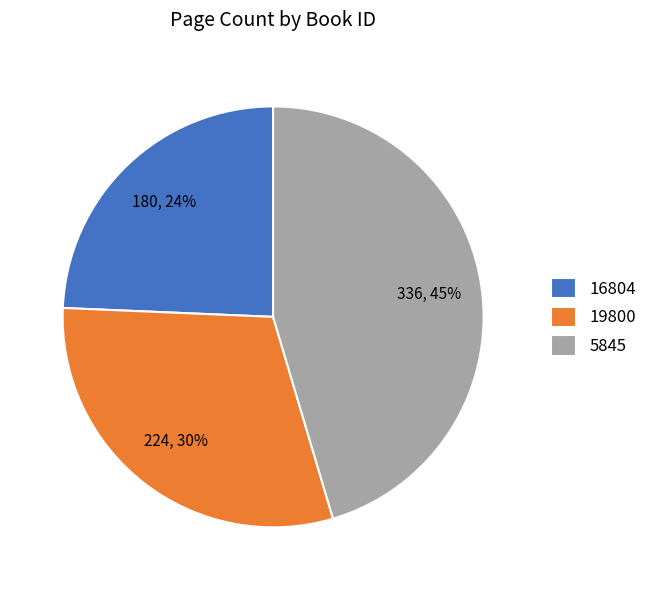

Which category has the biggest portion of the pie?

5845